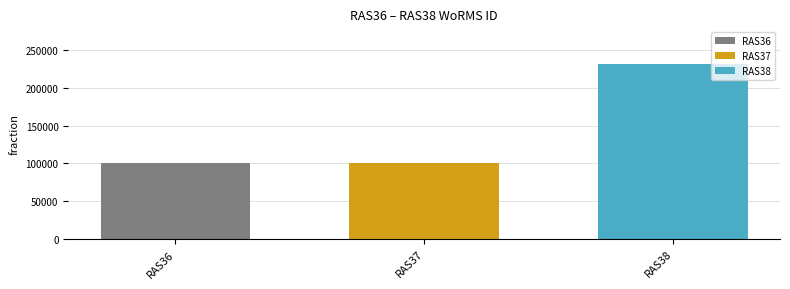

What is the difference between the highest and lowest values at RAS37?

131055